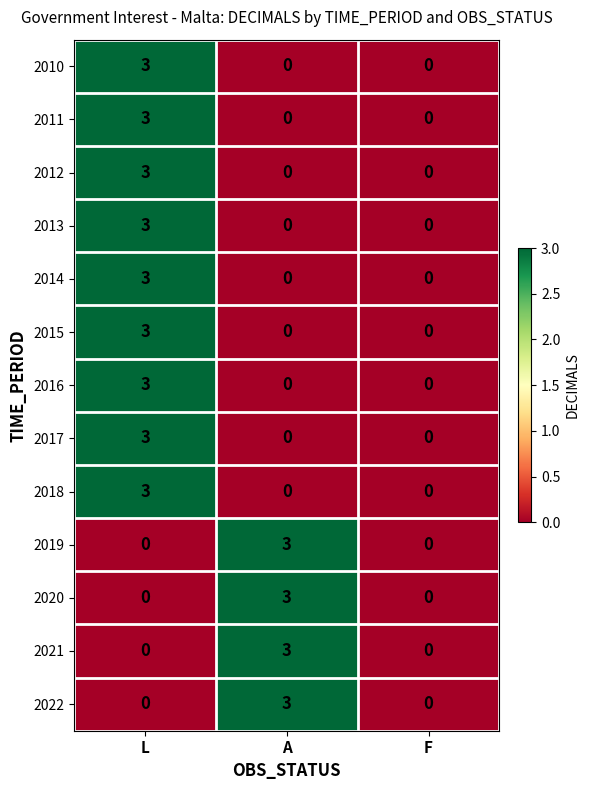

What is the spread (max minus min) of values at L?

3